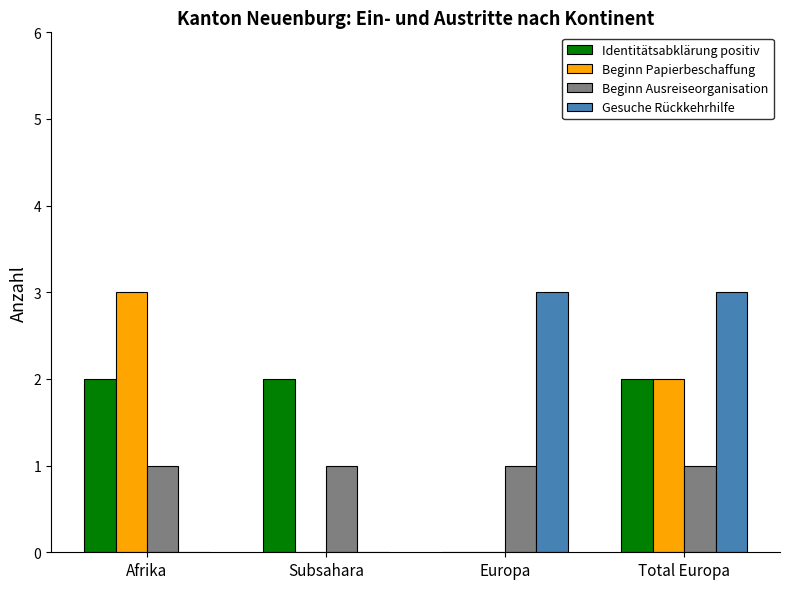

What is the sum of all Beginn Ausreiseorganisation values?

4